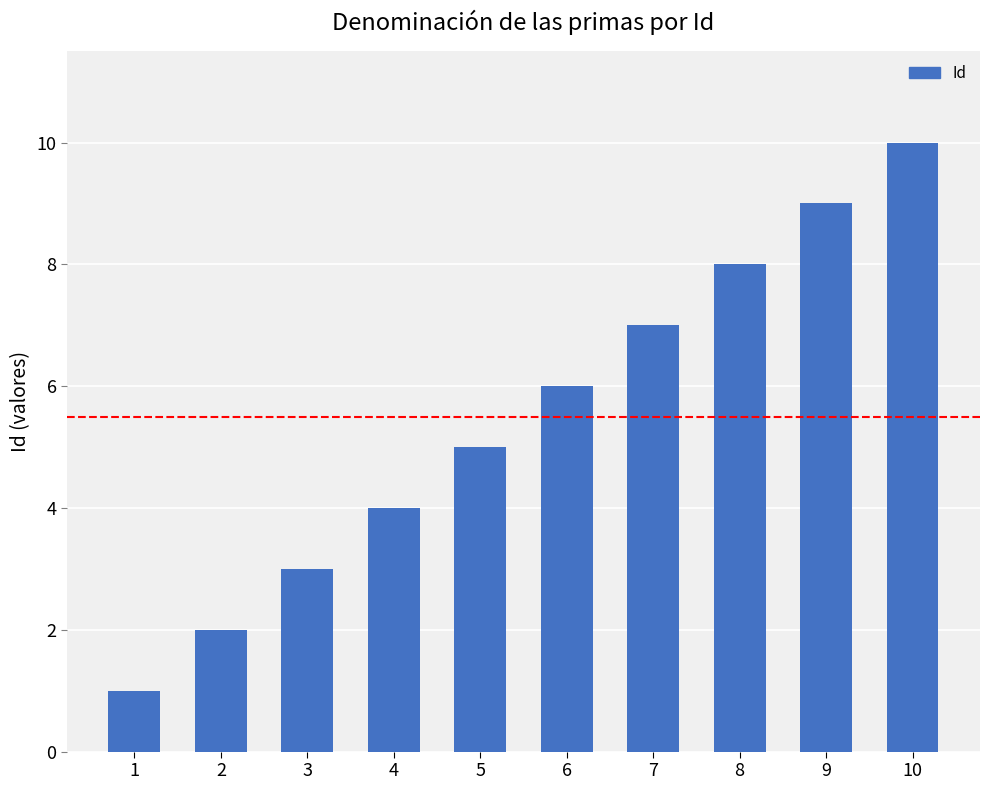

What is the difference between the maximum and minimum values?

9